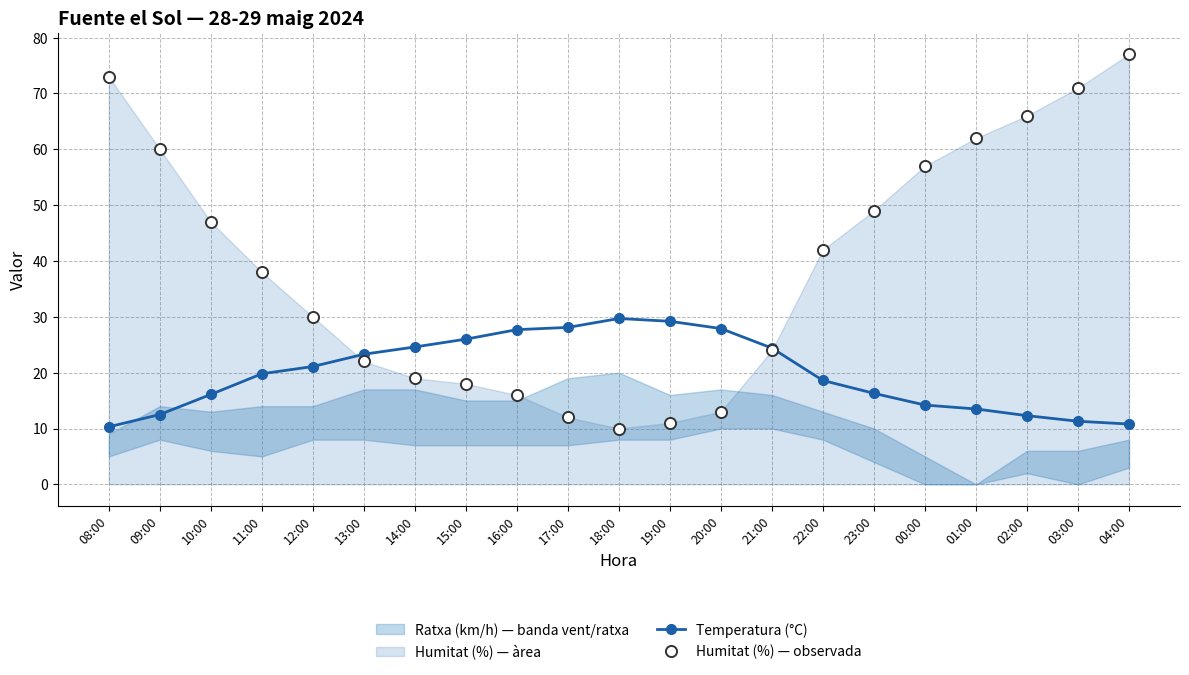

Reading left to right, extract all data points from this chart.

Temperatura (°C): 08:00=10.3	09:00=12.5	10:00=16.1	11:00=19.8	12:00=21.1	13:00=23.3	14:00=24.6	15:00=26.0	16:00=27.7	17:00=28.1	18:00=29.7	19:00=29.2	20:00=27.9	21:00=24.4	22:00=18.6	23:00=16.3	00:00=14.2	01:00=13.5	02:00=12.3	03:00=11.3	04:00=10.8
Humitat (%) — observada: 08:00=73.0	09:00=60.0	10:00=47.0	11:00=38.0	12:00=30.0	13:00=22.0	14:00=19.0	15:00=18.0	16:00=16.0	17:00=12.0	18:00=10.0	19:00=11.0	20:00=13.0	21:00=24.0	22:00=42.0	23:00=49.0	00:00=57.0	01:00=62.0	02:00=66.0	03:00=71.0	04:00=77.0